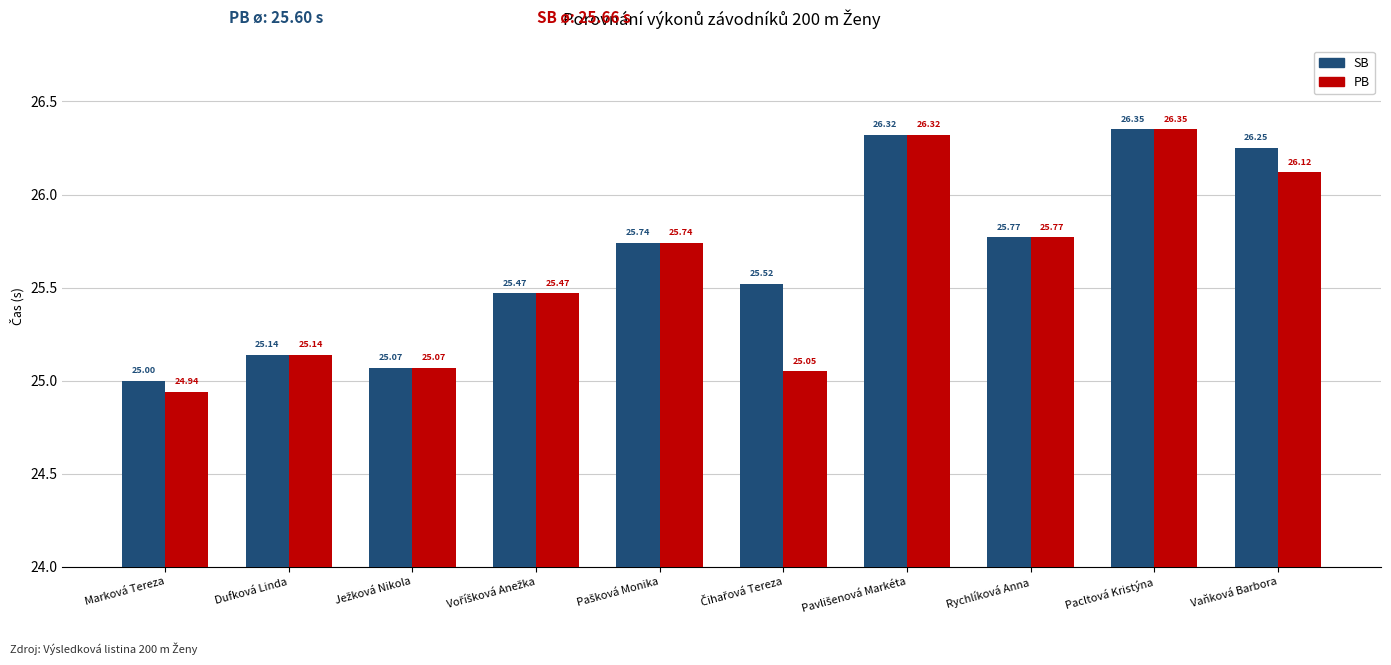

How many categories are shown in the chart?

10